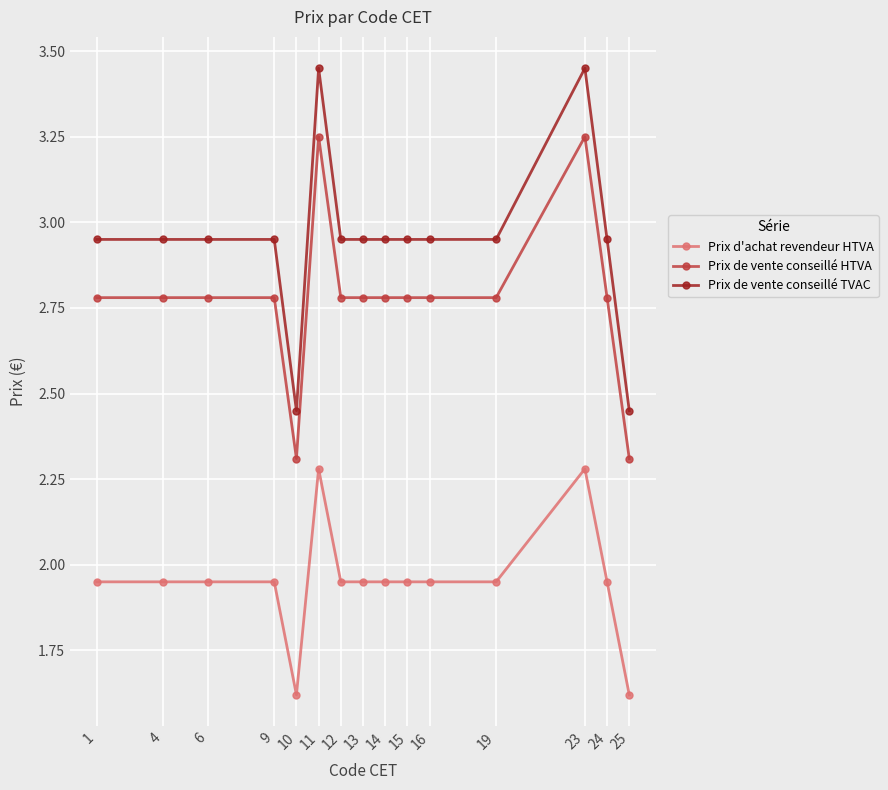

Which series has the largest total across all categories?

Prix de vente conseillé TVAC